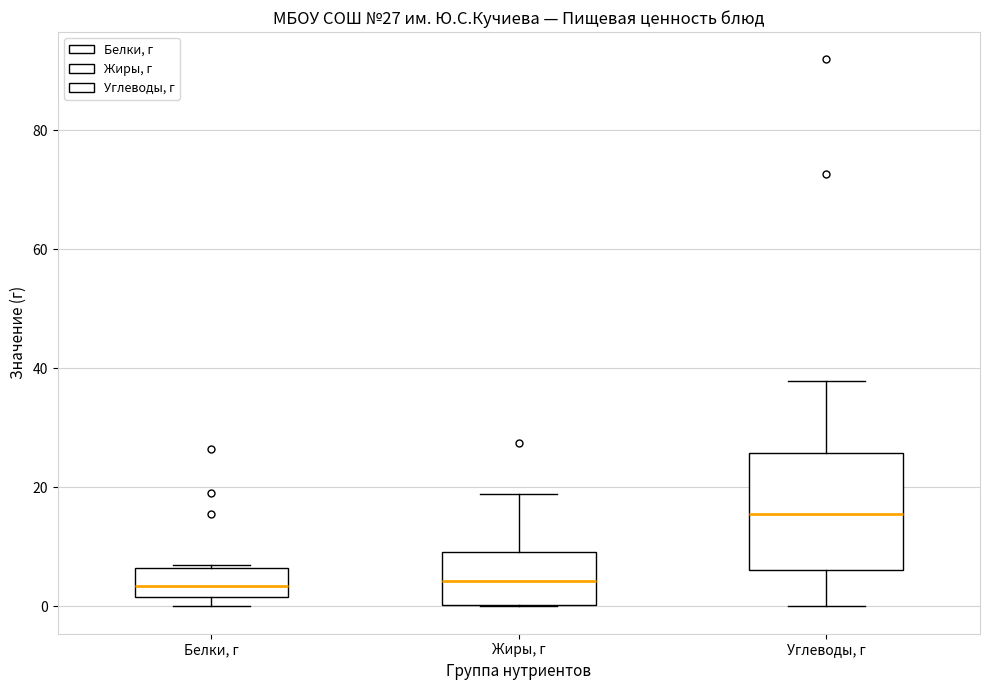

Comparing the boxes themselves (not the whiskers), which one is the tallest?

Углеводы, г